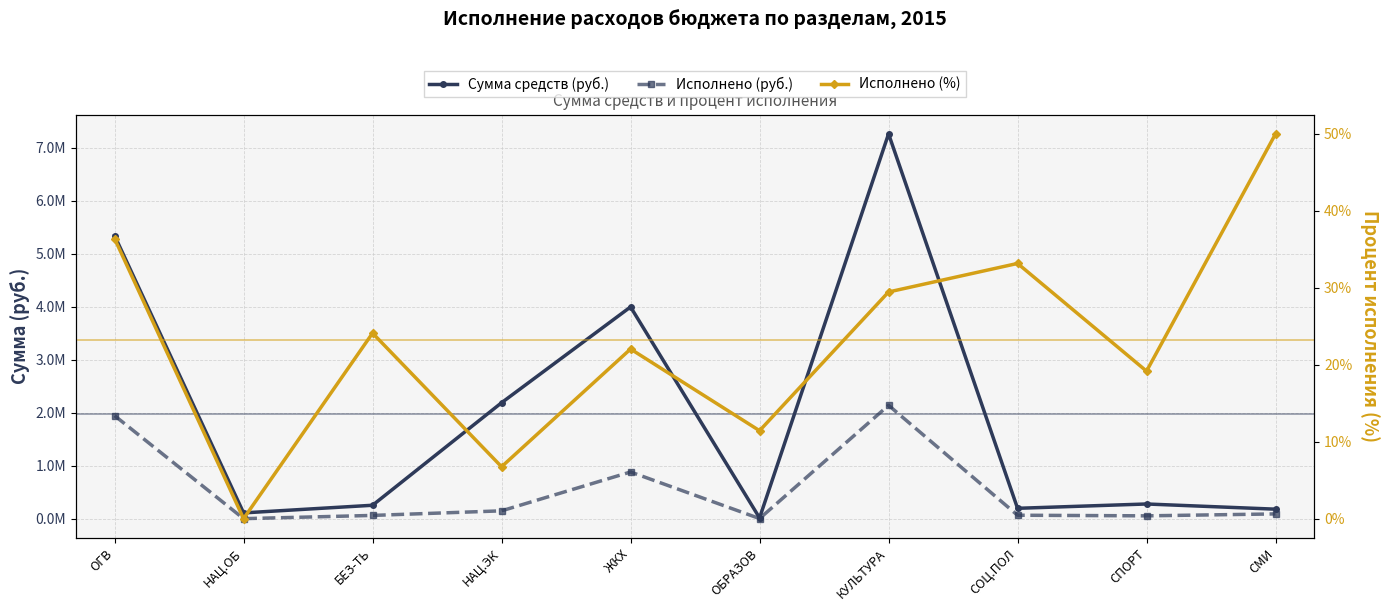

Is it true that Исполнено (руб.) equals 0.0 at НАЦ.ОБ?

True